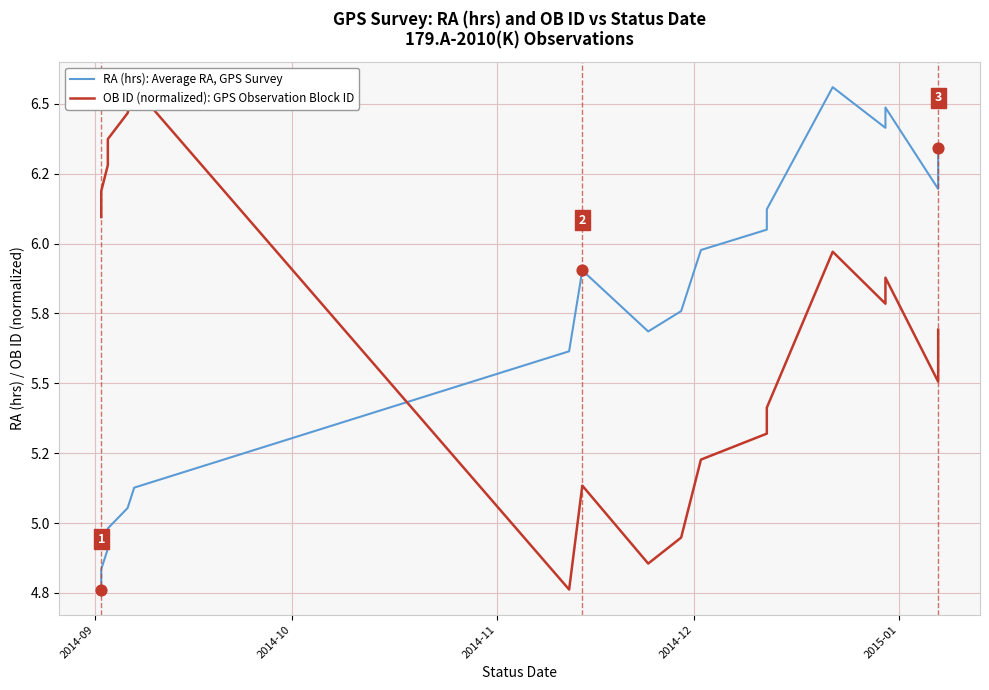

What are all the series names shown in the legend?

RA (hrs): Average RA, GPS Survey, OB ID (normalized): GPS Observation Block ID